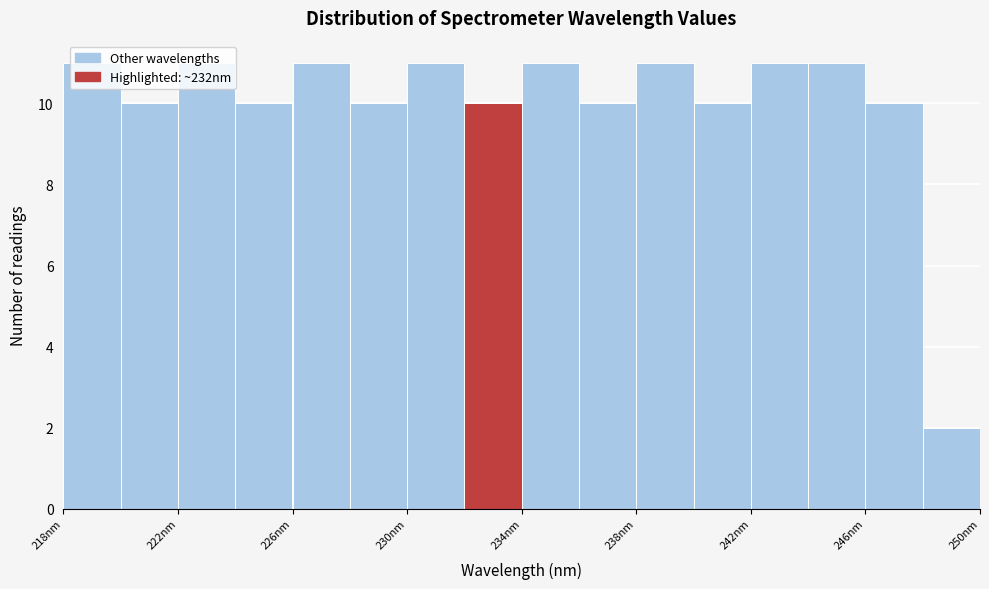

Reading left to right, list every bar in this chart as the range it spans on the x-axis followed by its height. The values are not printed on the chart, so give them approximately, as read against the axis.

218 to 220: 11
220 to 222: 10
222 to 224: 11
224 to 226: 10
226 to 228: 11
228 to 230: 10
230 to 232: 11
232 to 234: 10
234 to 236: 11
236 to 238: 10
238 to 240: 11
240 to 242: 10
242 to 244: 11
244 to 246: 11
246 to 248: 10
248 to 250: 2